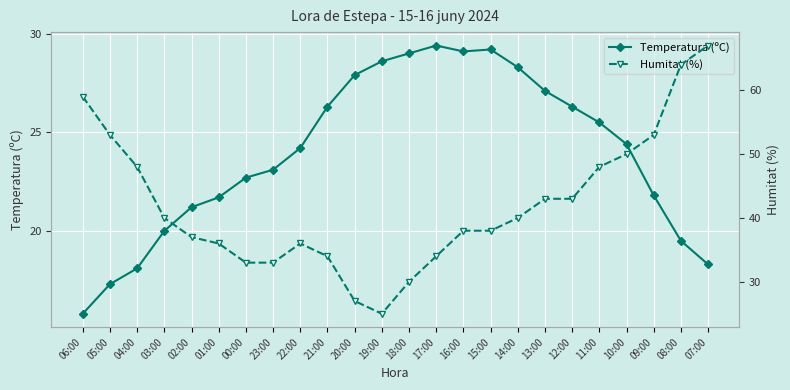

In Humitat (%), how many points are higher than both neighbors (excluding endpoints)?

1